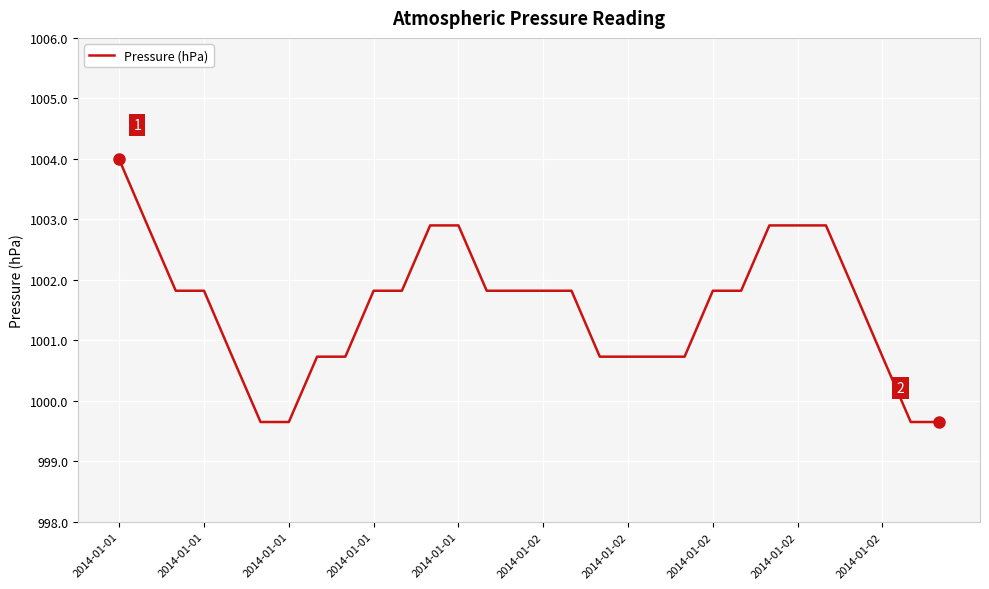

What is the difference between the maximum and minimum values?

4.3